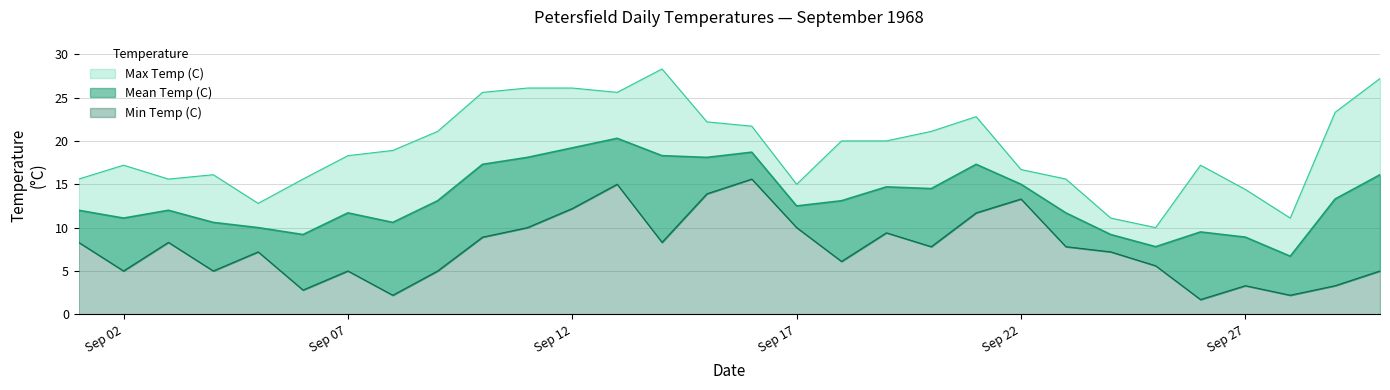

True or false: Mean Temp (C) and Max Temp (C) intersect in this chart.

False